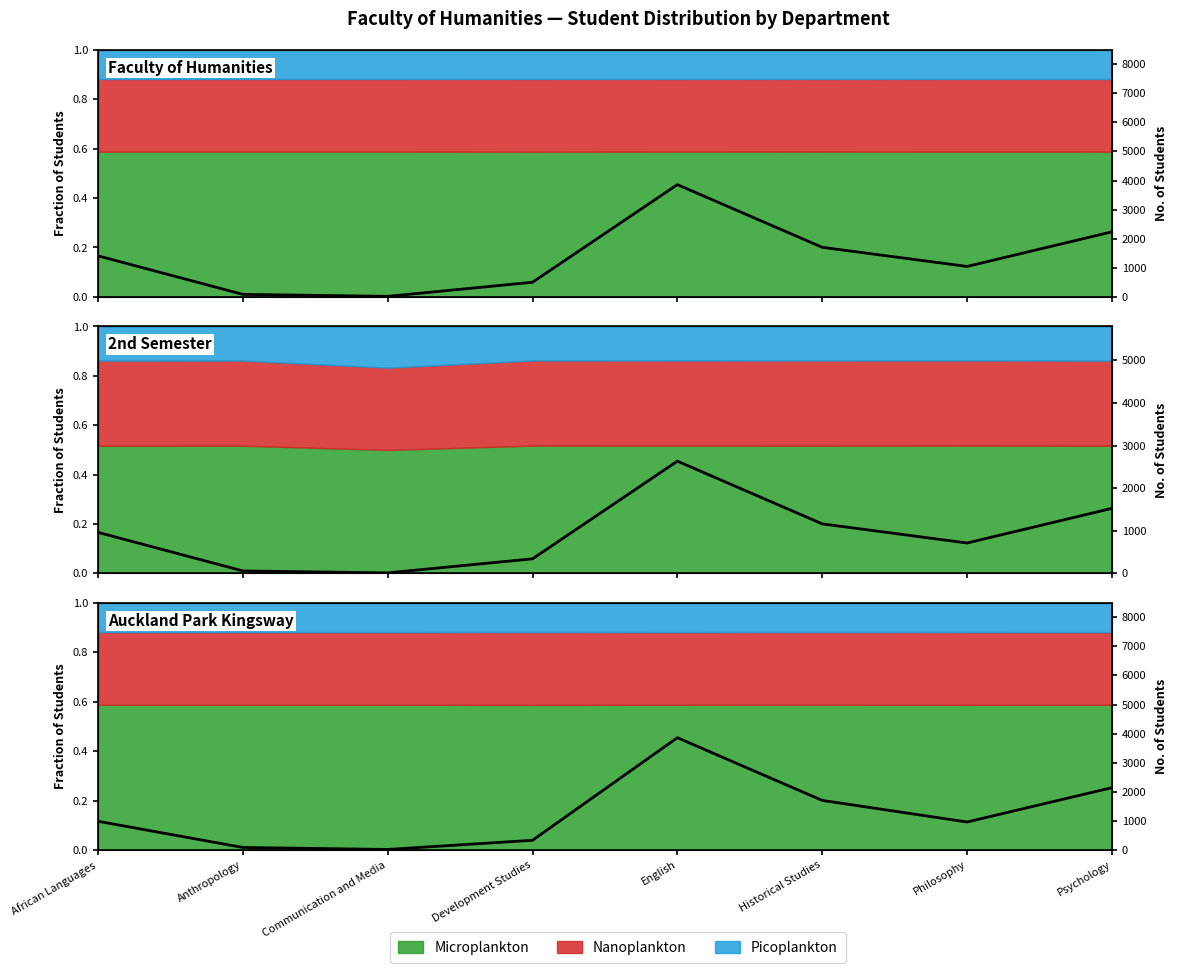

How many interior local peaks (higher than both neighbors) does the data have?

1